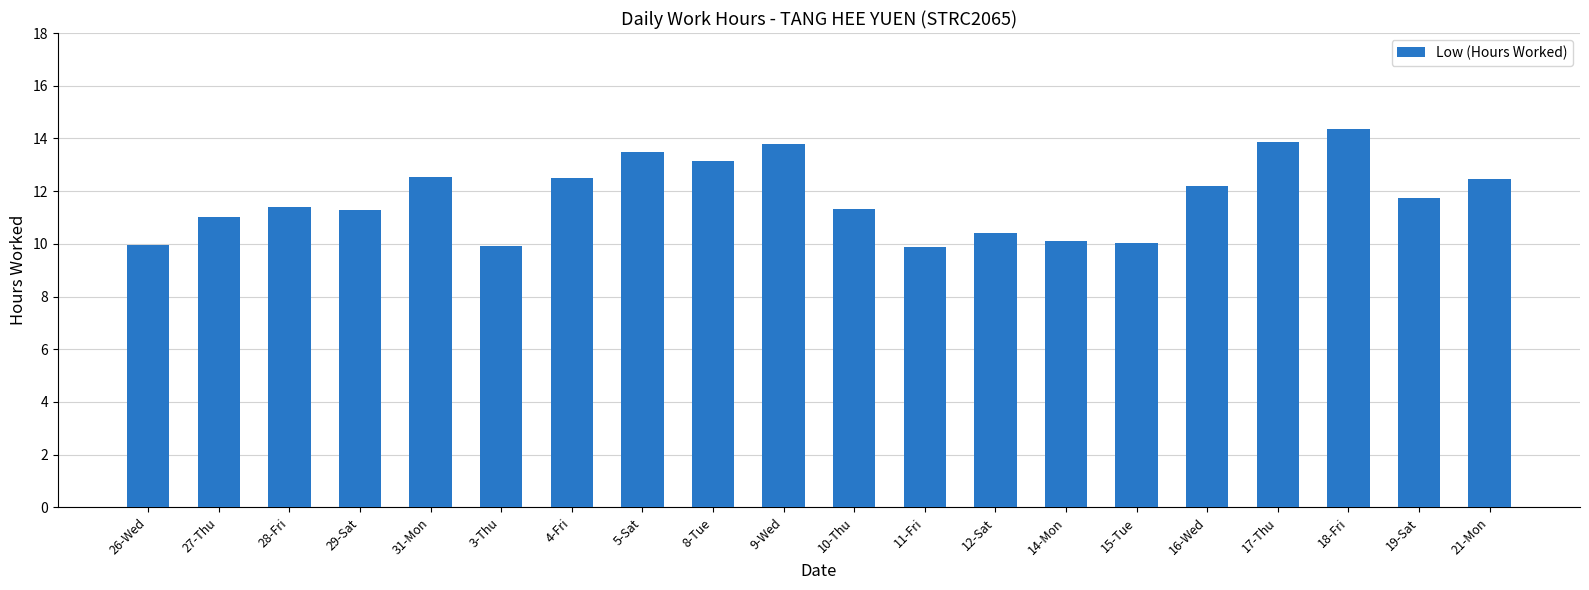

What is the approximate value at 16-Wed?

12.2